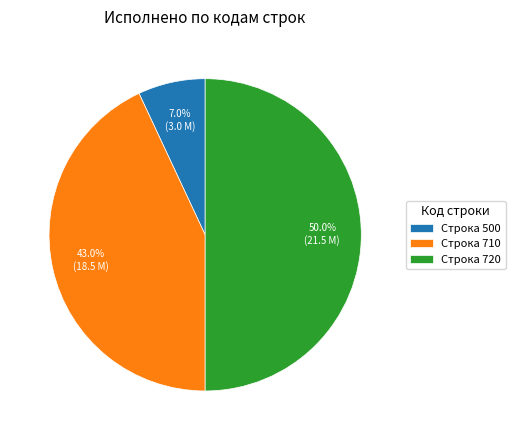

How much of the chart is everything except Строка 500?

93.0%